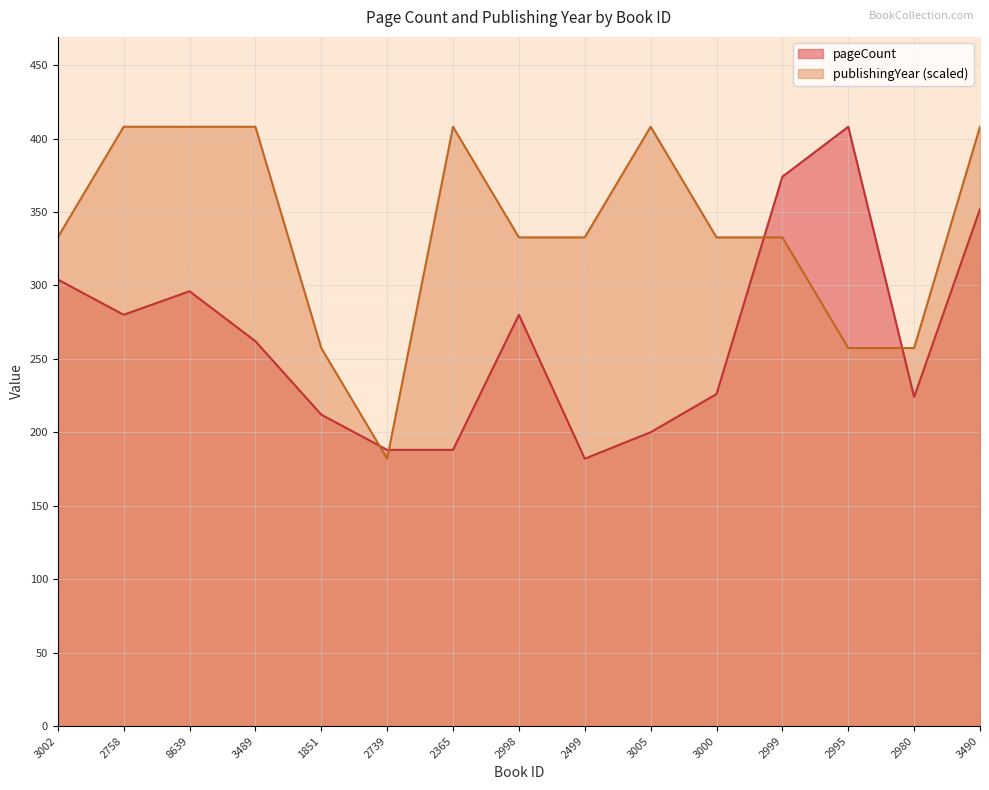

Which category has the lowest value in the pageCount series?

2499